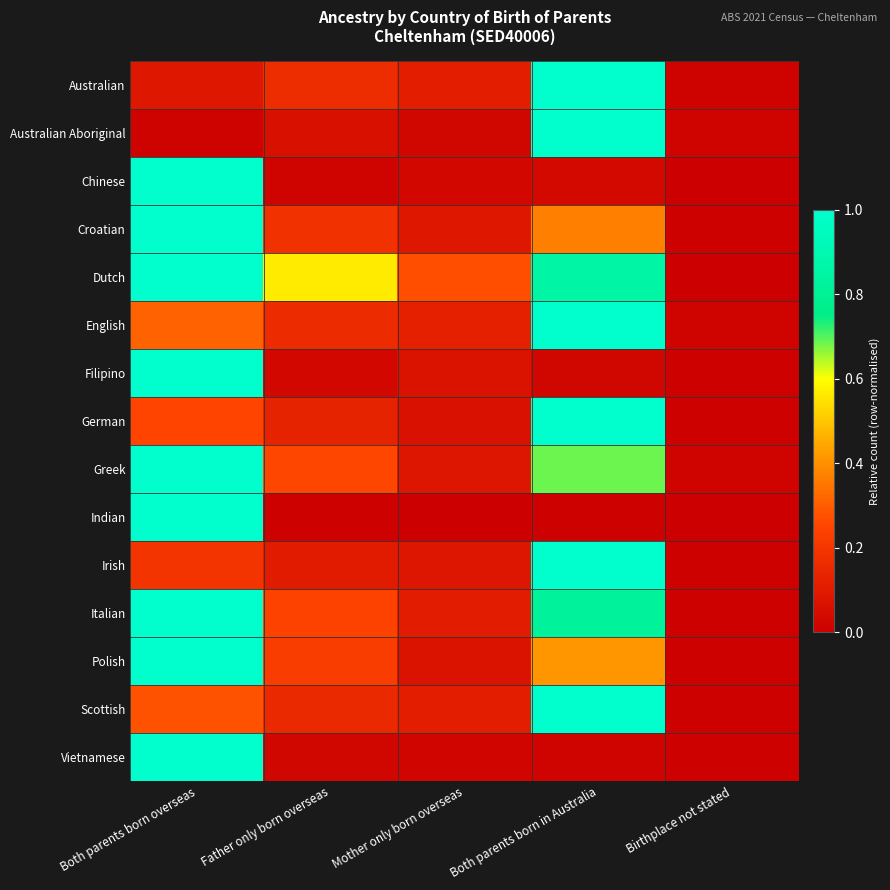

Reading right to left, extract all data points from this chart.

Australian: Birthplace not stated=0.0	Both parents born in Australia=1.0	Mother only born overseas=0.1	Father only born overseas=0.2	Both parents born overseas=0.1
Australian Aboriginal: Birthplace not stated=0.0	Both parents born in Australia=1.0	Mother only born overseas=0.0	Father only born overseas=0.1	Both parents born overseas=0.0
Chinese: Birthplace not stated=0.0	Both parents born in Australia=0.0	Mother only born overseas=0.0	Father only born overseas=0.0	Both parents born overseas=1.0
Croatian: Birthplace not stated=0.0	Both parents born in Australia=0.4	Mother only born overseas=0.1	Father only born overseas=0.2	Both parents born overseas=1.0
Dutch: Birthplace not stated=0.0	Both parents born in Australia=0.9	Mother only born overseas=0.3	Father only born overseas=0.6	Both parents born overseas=1.0
English: Birthplace not stated=0.0	Both parents born in Australia=1.0	Mother only born overseas=0.1	Father only born overseas=0.2	Both parents born overseas=0.3
Filipino: Birthplace not stated=0.0	Both parents born in Australia=0.0	Mother only born overseas=0.1	Father only born overseas=0.0	Both parents born overseas=1.0
German: Birthplace not stated=0.0	Both parents born in Australia=1.0	Mother only born overseas=0.1	Father only born overseas=0.1	Both parents born overseas=0.3
Greek: Birthplace not stated=0.0	Both parents born in Australia=0.7	Mother only born overseas=0.1	Father only born overseas=0.3	Both parents born overseas=1.0
Indian: Birthplace not stated=0.0	Both parents born in Australia=0.0	Mother only born overseas=0.0	Father only born overseas=0.0	Both parents born overseas=1.0
Irish: Birthplace not stated=0.0	Both parents born in Australia=1.0	Mother only born overseas=0.1	Father only born overseas=0.1	Both parents born overseas=0.2
Italian: Birthplace not stated=0.0	Both parents born in Australia=0.8	Mother only born overseas=0.1	Father only born overseas=0.2	Both parents born overseas=1.0
Polish: Birthplace not stated=0.0	Both parents born in Australia=0.4	Mother only born overseas=0.1	Father only born overseas=0.2	Both parents born overseas=1.0
Scottish: Birthplace not stated=0.0	Both parents born in Australia=1.0	Mother only born overseas=0.1	Father only born overseas=0.2	Both parents born overseas=0.3
Vietnamese: Birthplace not stated=0.0	Both parents born in Australia=0.0	Mother only born overseas=0.0	Father only born overseas=0.0	Both parents born overseas=1.0